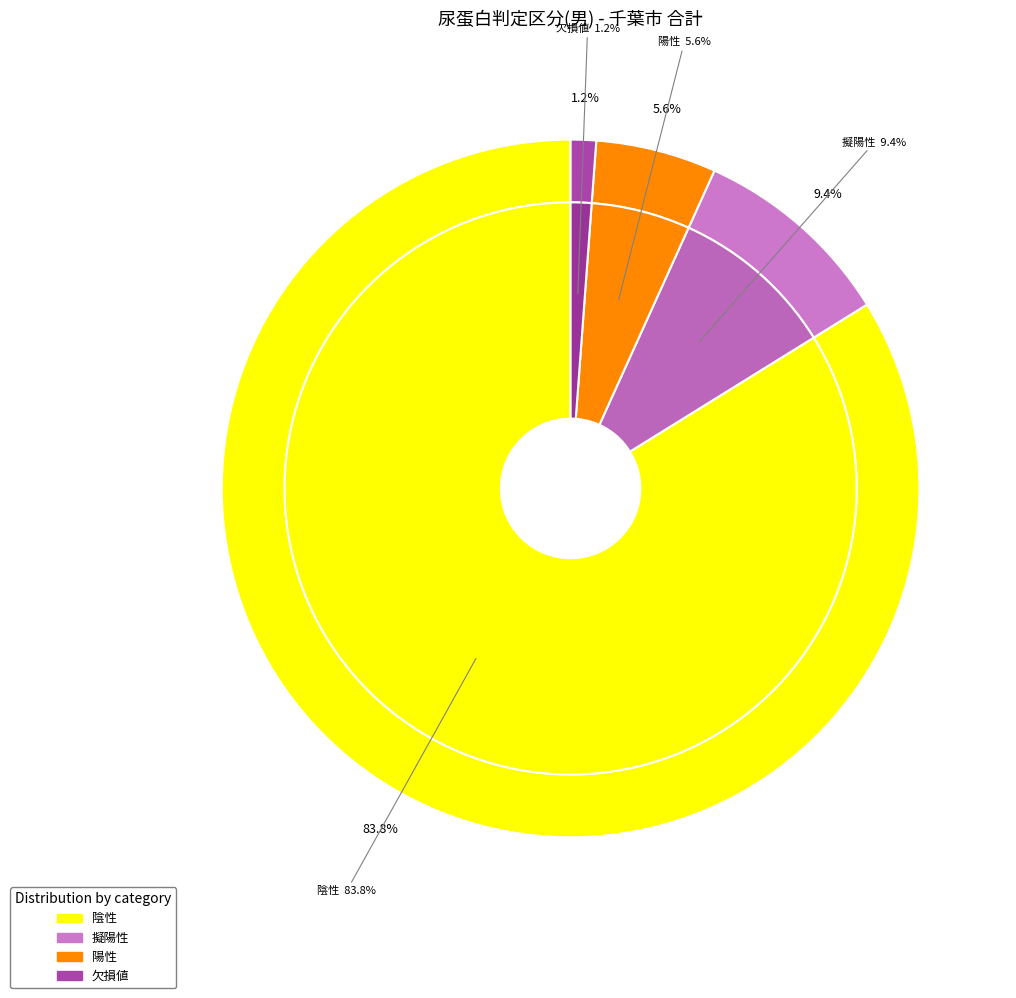

How many slices are in this pie chart?

4